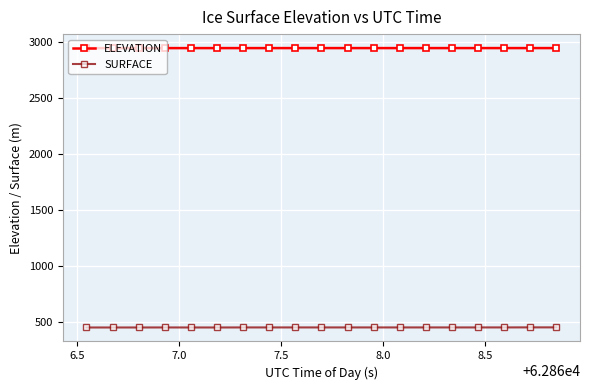

What is the difference between the maximum and minimum values in the SURFACE series?

1.0